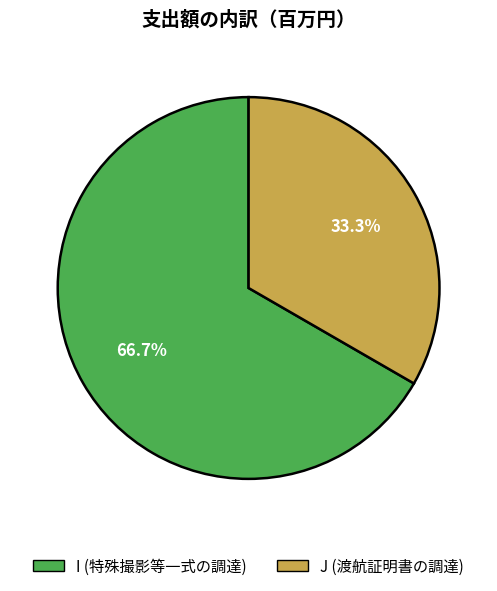

Rank the categories by value from lowest to highest.

J, I